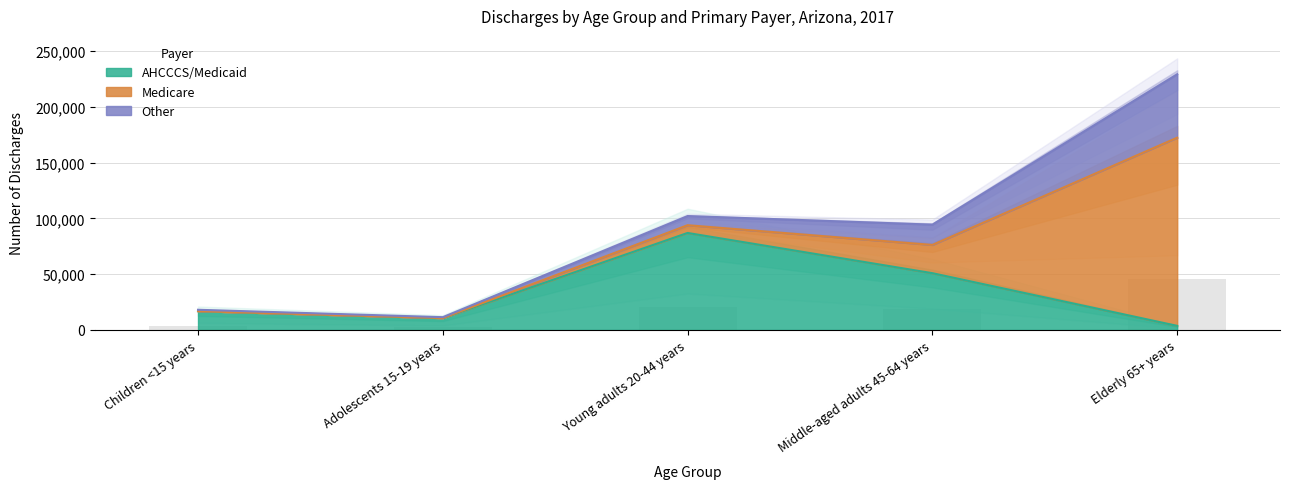

Which series has the widest spread of values?

Medicare